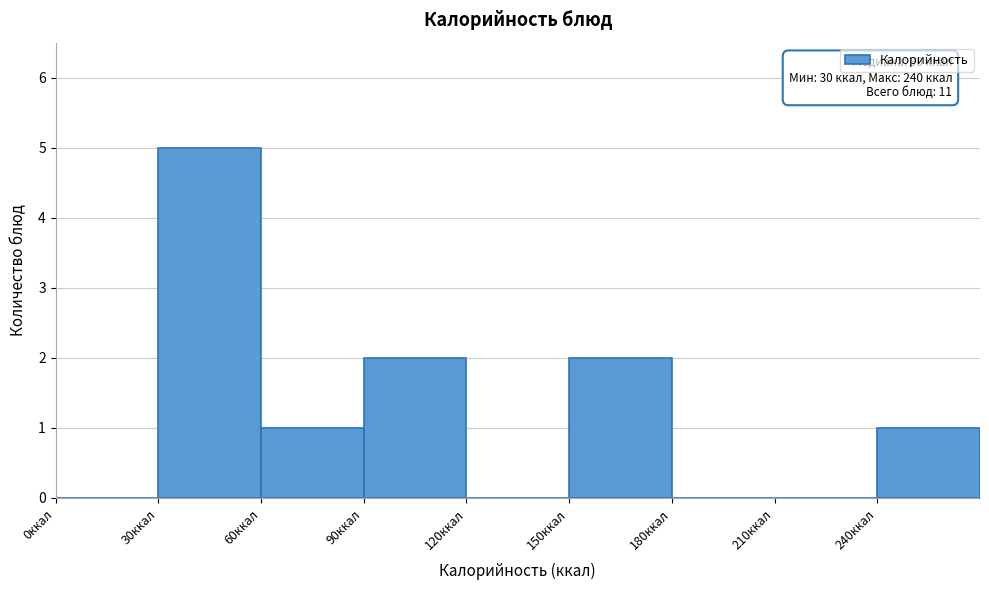

Over which range of the x-axis is the bar tallest?

30 to 60